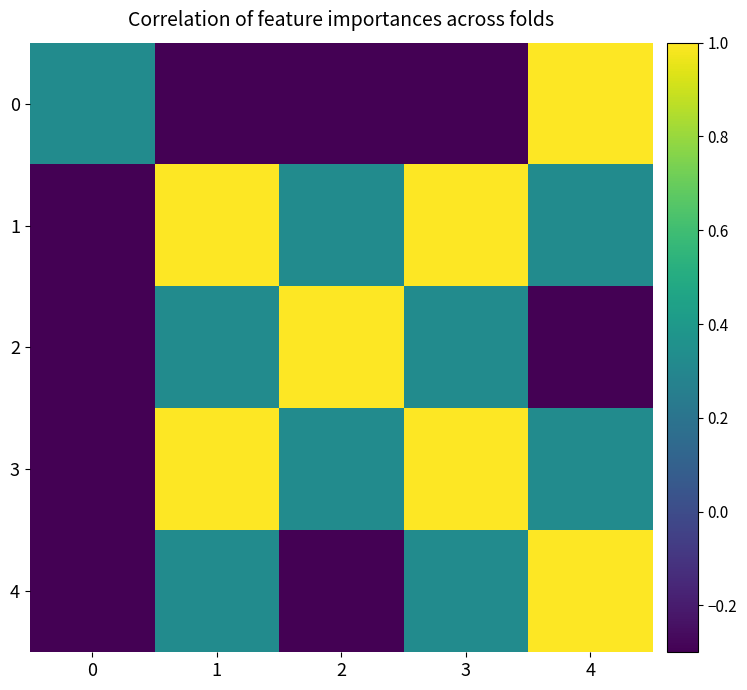

Reading right to left, what are all the values shown in this chart?

0: 4=1.0	3=-0.3	2=-0.3	1=-0.3	0=0.3
1: 4=0.3	3=1.0	2=0.3	1=1.0	0=-0.3
2: 4=-0.3	3=0.3	2=1.0	1=0.3	0=-0.3
3: 4=0.3	3=1.0	2=0.3	1=1.0	0=-0.3
4: 4=1.0	3=0.3	2=-0.3	1=0.3	0=-0.3